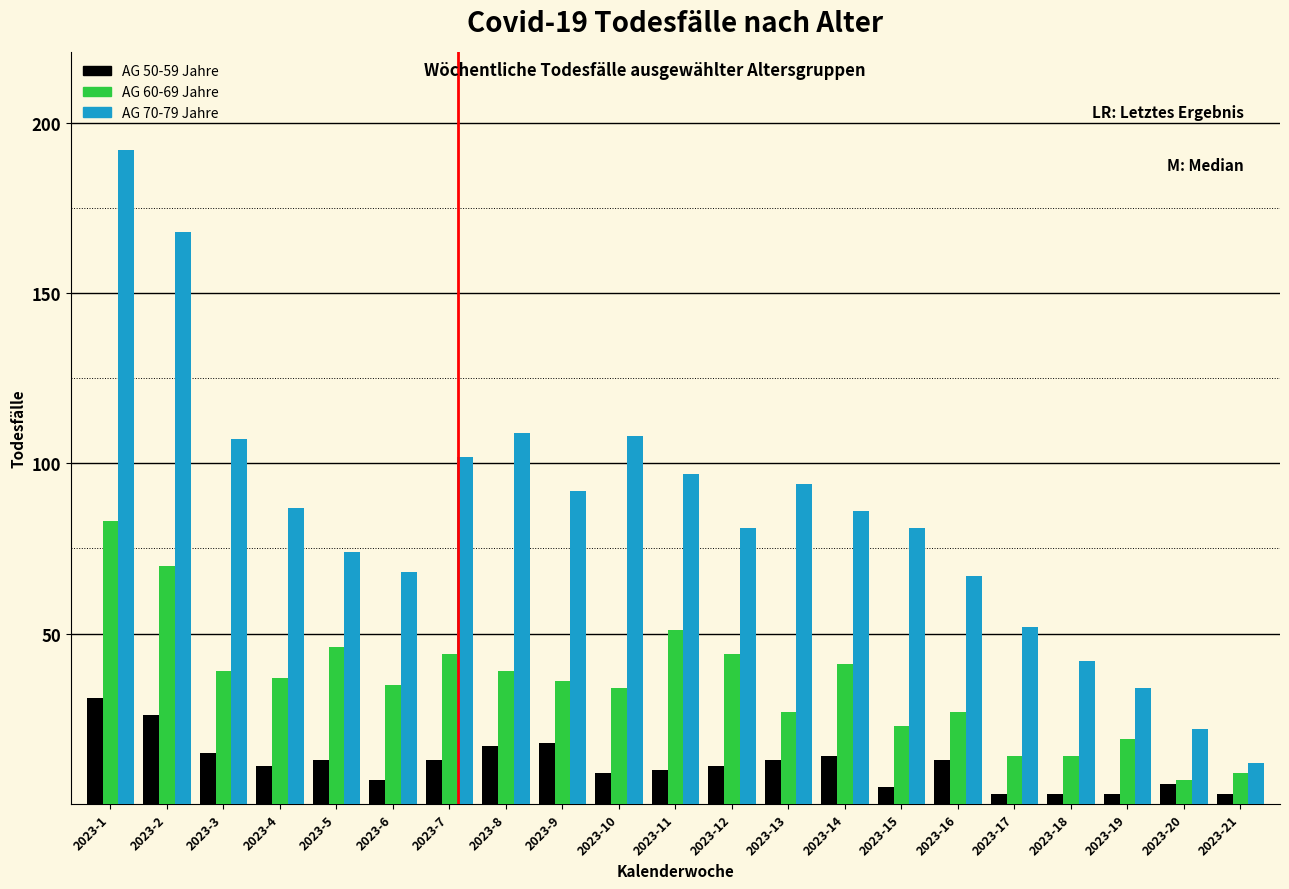

The AG 70-79 Jahre series shows 176 at 2023-7. True or false?

False